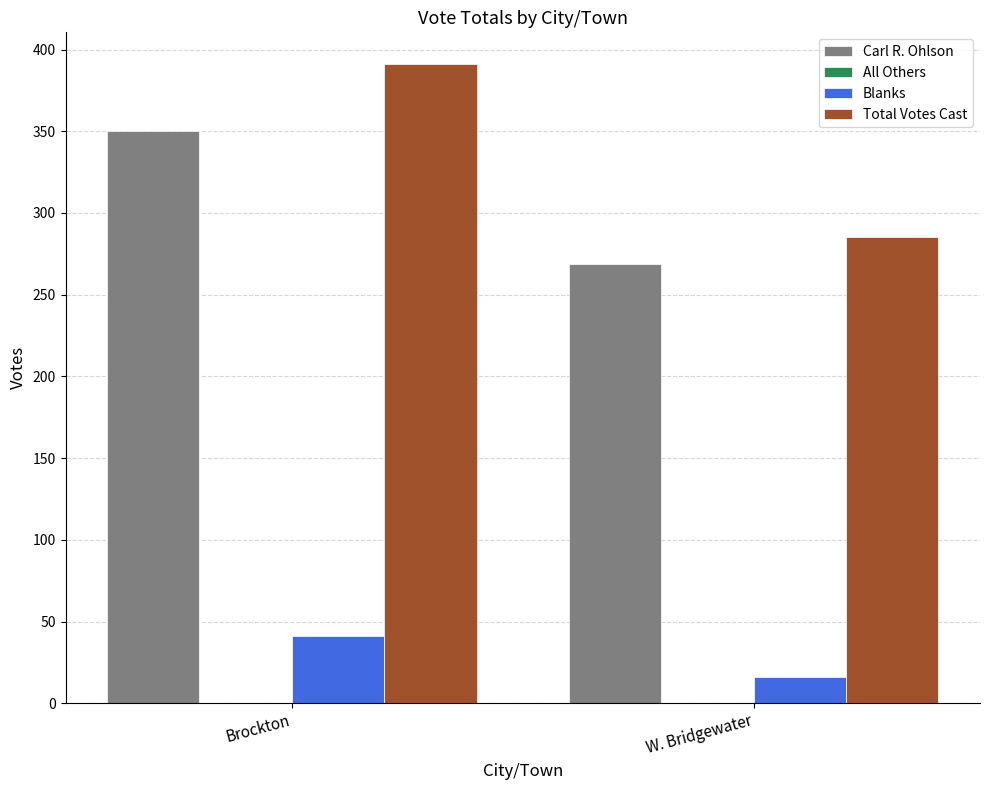

What is the total value across all series at W. Bridgewater?

570